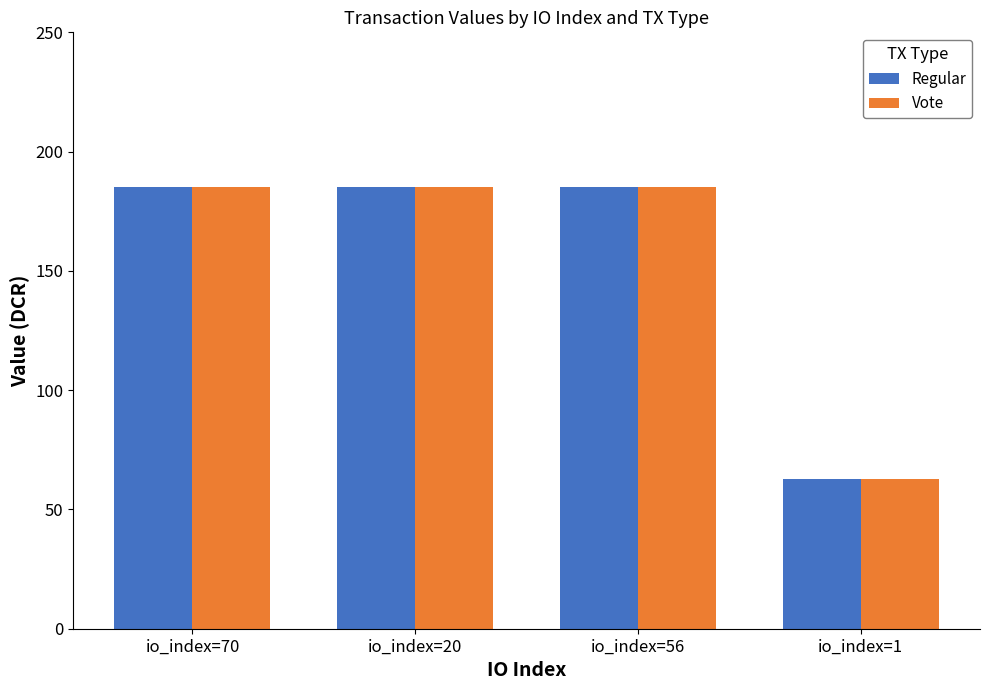

What is the average value of the Vote series?

154.5